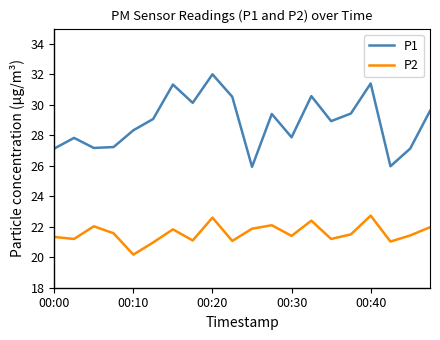

Which series has the largest total across all categories?

P1